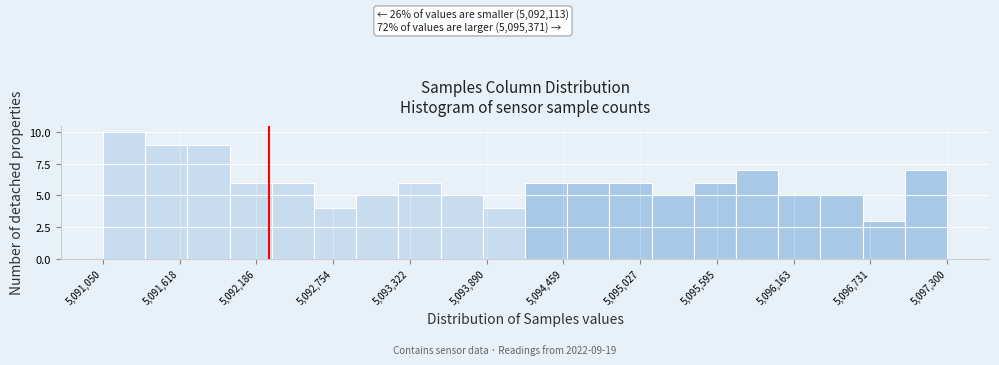

Around what value on the x-axis is the tallest bar? Give the approximate position of its centre, as read against the axis.

5091200